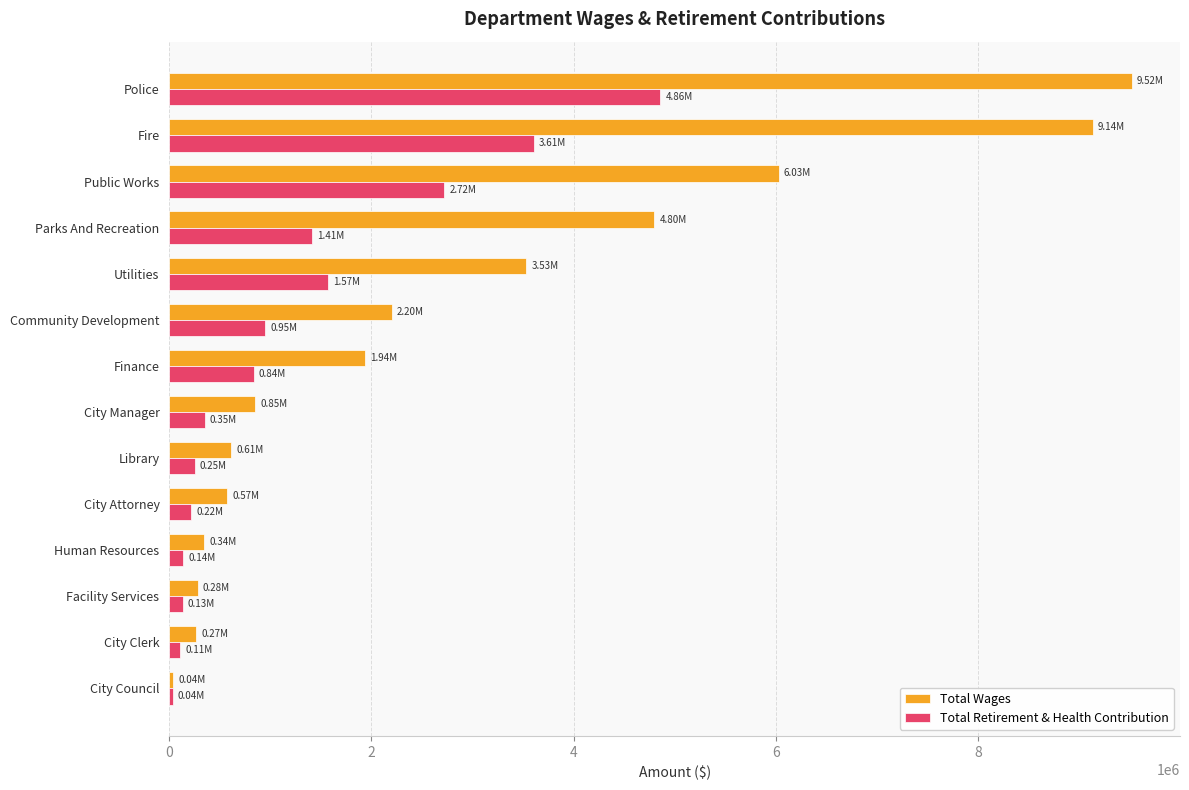

At which label is Total Retirement & Health Contribution closest to 2446893?

Public Works